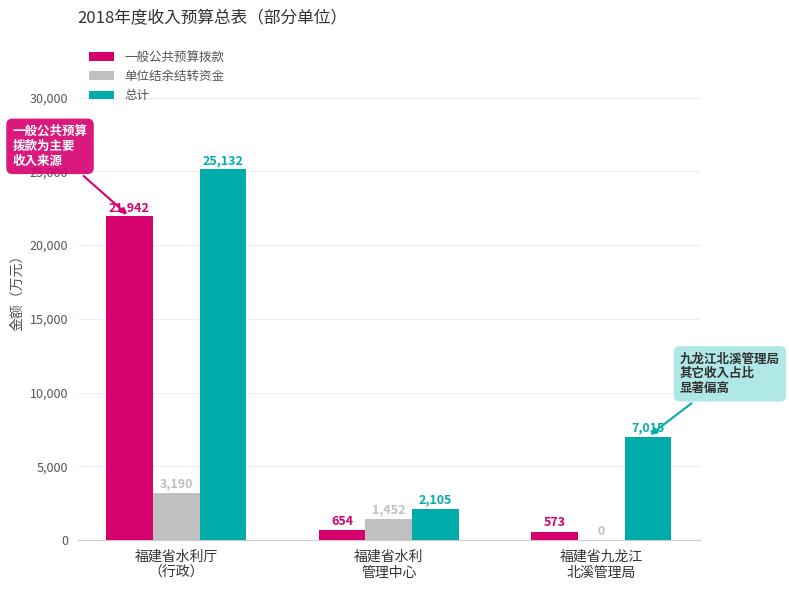

How many 单位结余结转资金 values are between 0 and 3190?

3